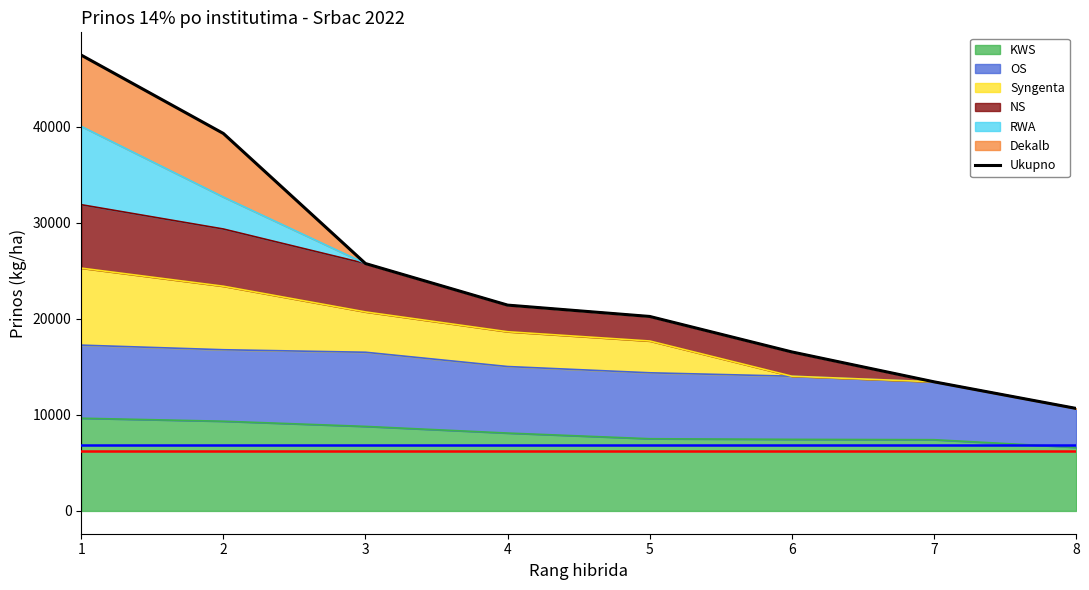

What is the change in value from 4 to 5?

-1181.2